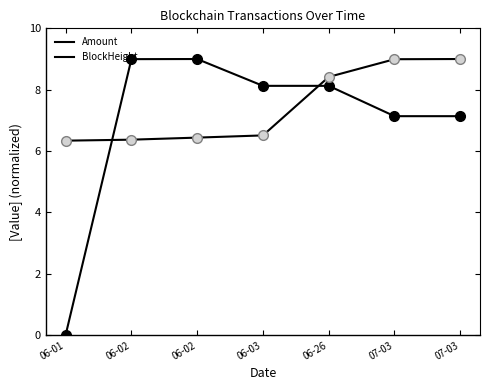

How many lines are shown in the chart?

2